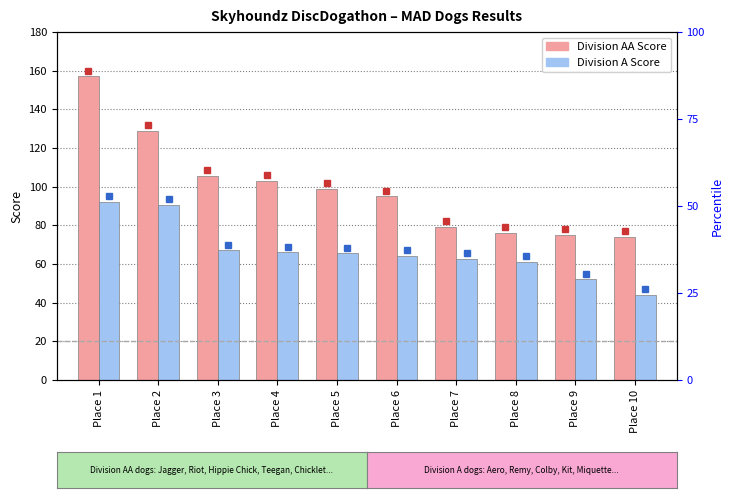

Reading left to right, what are all the values shown in this chart?

Division AA: Place 1=157.0	Place 2=129.0	Place 3=105.5	Place 4=103.0	Place 5=99.0	Place 6=95.0	Place 7=79.0	Place 8=76.0	Place 9=75.0	Place 10=74.0
Division A: Place 1=92.0	Place 2=90.5	Place 3=67.0	Place 4=66.0	Place 5=65.5	Place 6=64.0	Place 7=62.5	Place 8=61.0	Place 9=52.0	Place 10=44.0